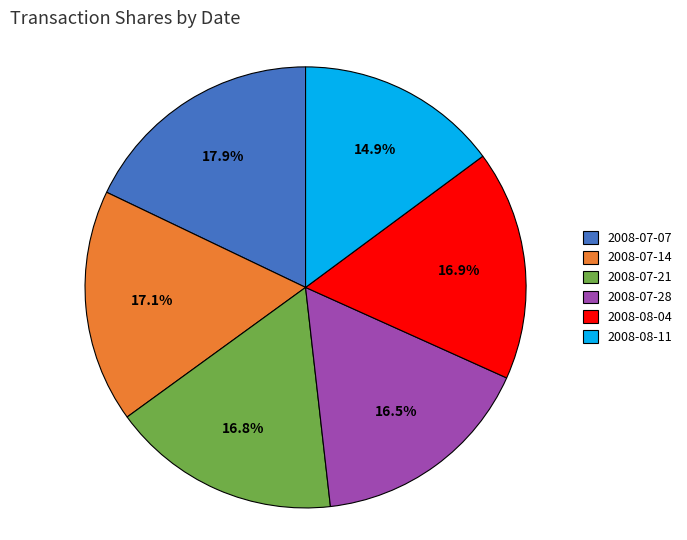

Is 2008-07-07 the majority of the pie?

No